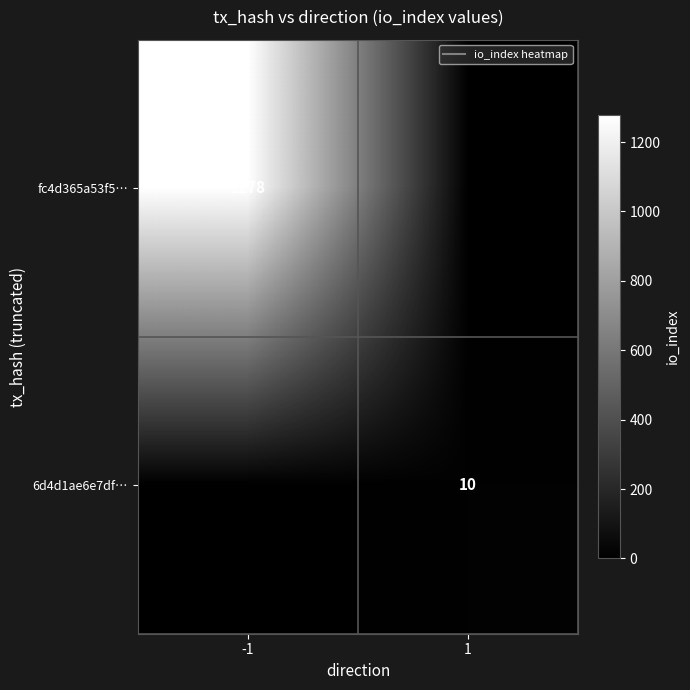

What is the sum of all 6d4d1ae6e7df… values?

10